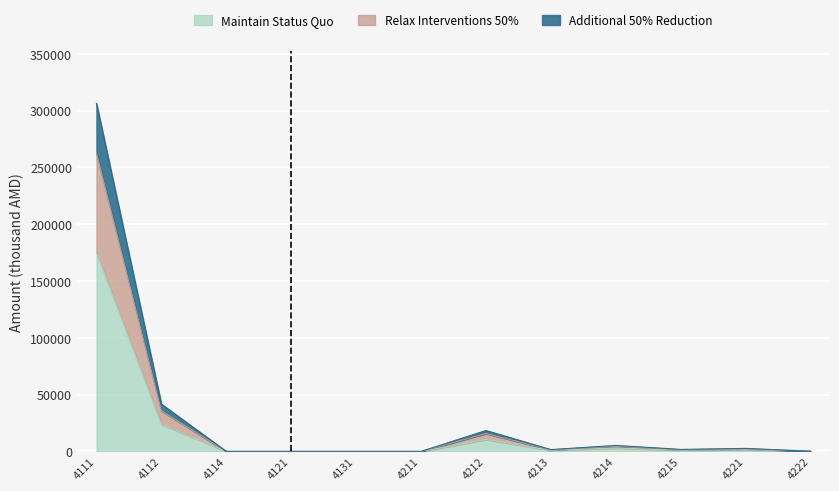

At which label does Additional 50% Reduction first exceed 1732?

4111